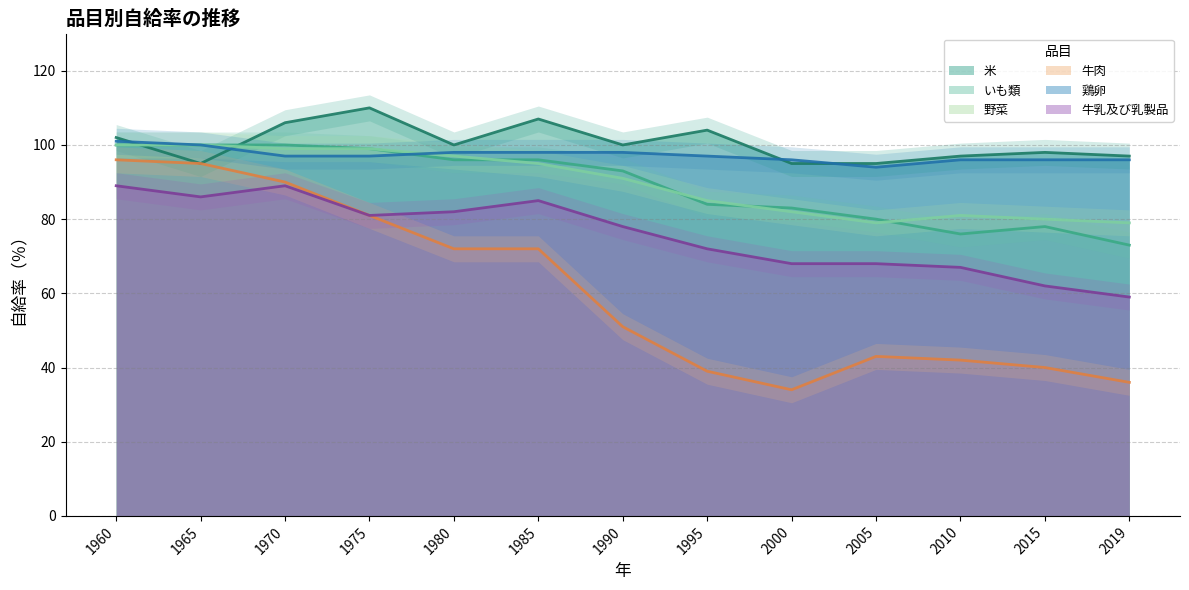

Read the 野菜 value at 1995, to the nearest 5.

85